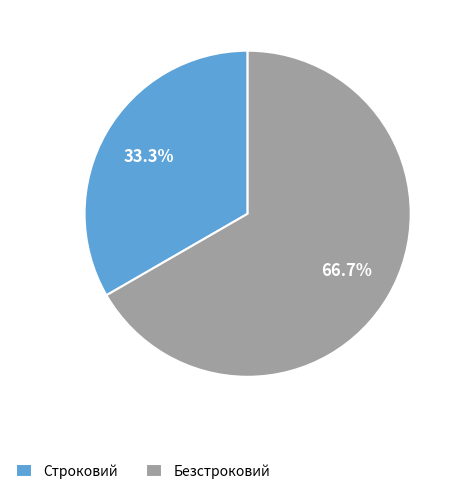

Which category has the biggest portion of the pie?

Безстроковий